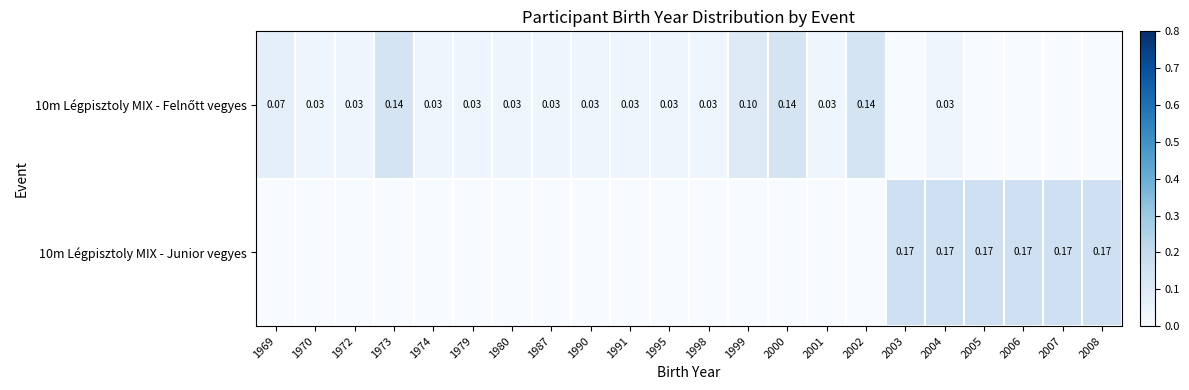

Is the value of 10m Légpisztoly MIX - Junior vegyes at 2003 greater than the value of 10m Légpisztoly MIX - Felnőtt vegyes at 1970?

Yes